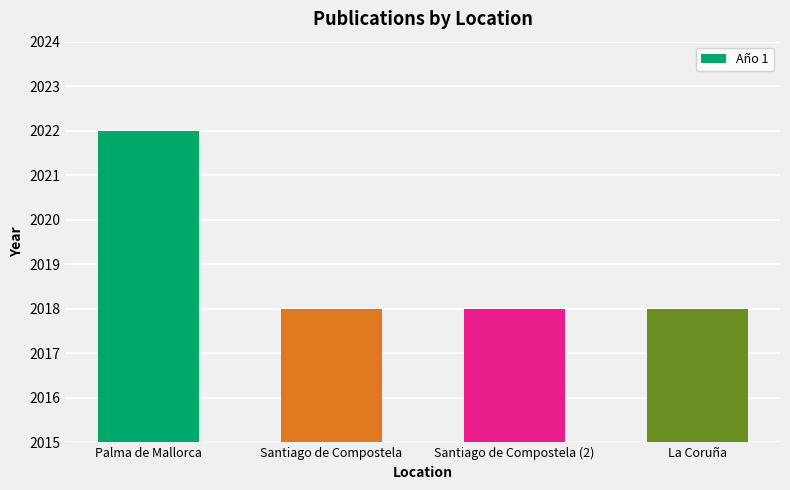

The chart shows a value of 3365 at La Coruña. True or false?

False